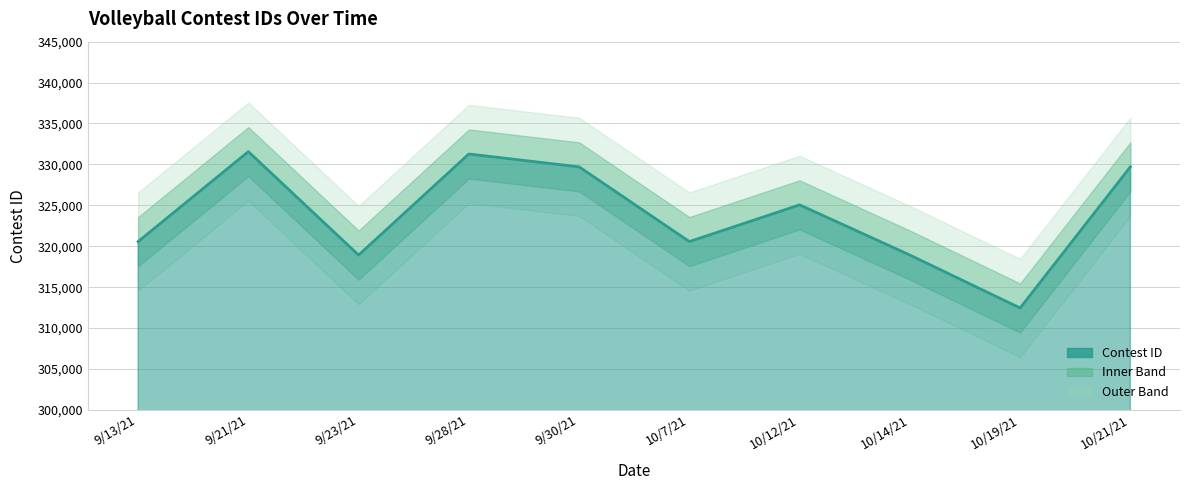

What is the sum of all values?

3238725